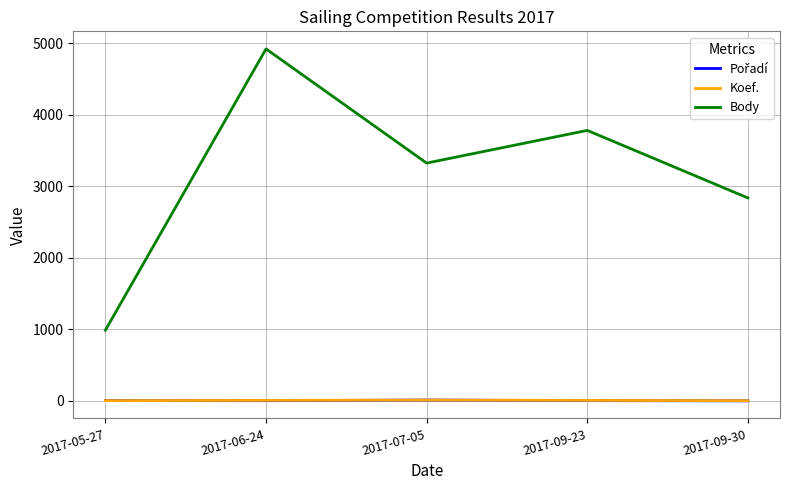

Rank the categories by Body value from highest to lowest.

2017-06-24, 2017-09-23, 2017-07-05, 2017-09-30, 2017-05-27